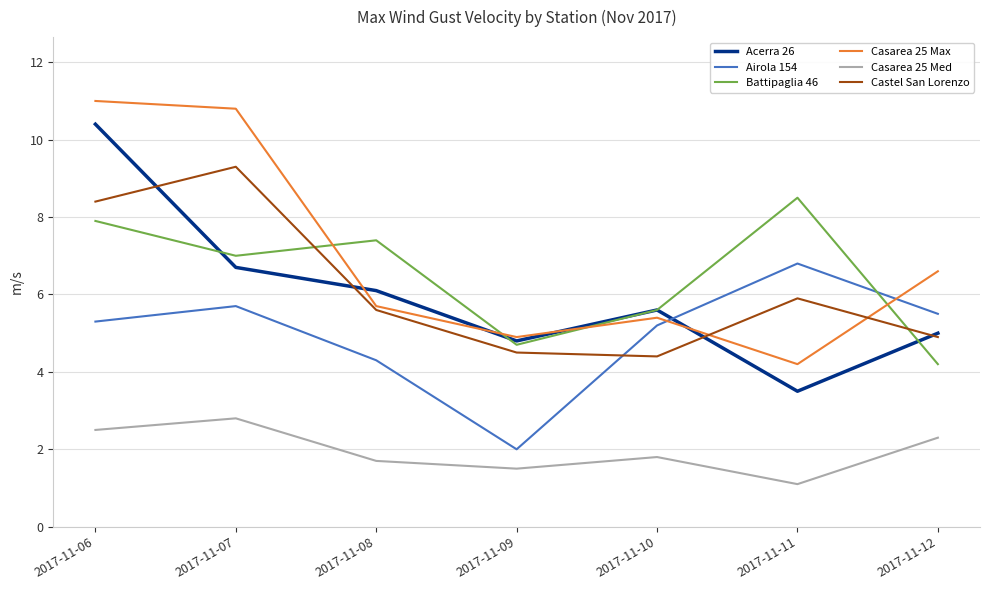

Rank the categories by Battipaglia 46 value from highest to lowest.

2017-11-11, 2017-11-06, 2017-11-08, 2017-11-07, 2017-11-10, 2017-11-09, 2017-11-12